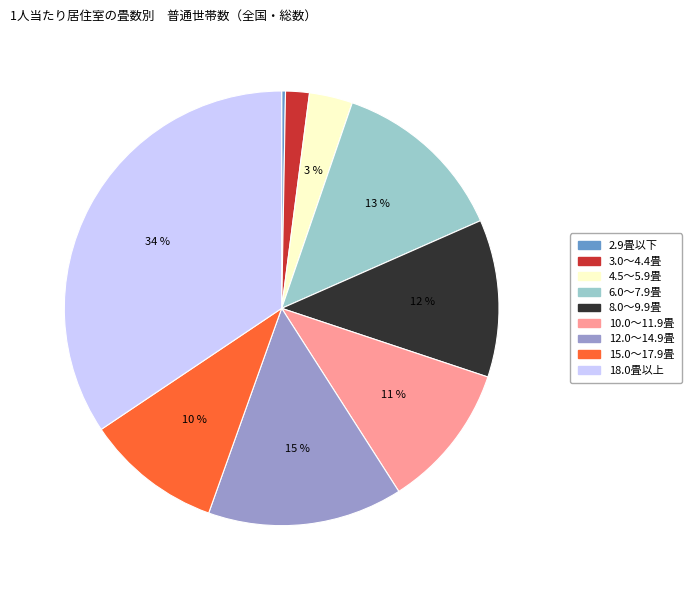

Rank the categories by value from lowest to highest.

2.9畳以下, 3.0～4.4畳, 4.5～5.9畳, 15.0～17.9畳, 10.0～11.9畳, 8.0～9.9畳, 6.0～7.9畳, 12.0～14.9畳, 18.0畳以上